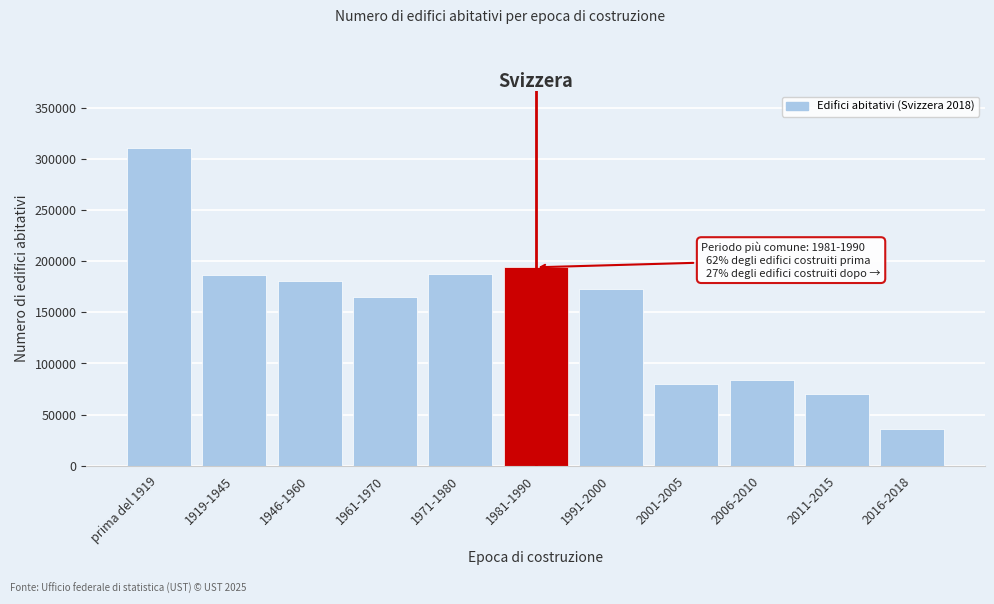

What is the approximate value at 1919-1945, to the nearest 10?

186650